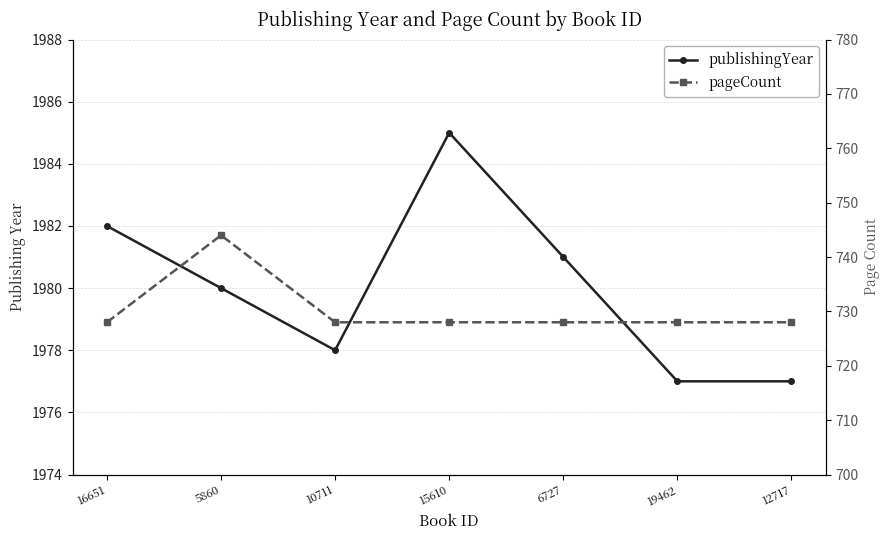

Is the value of publishingYear at 19462 greater than the value of pageCount at 10711?

Yes